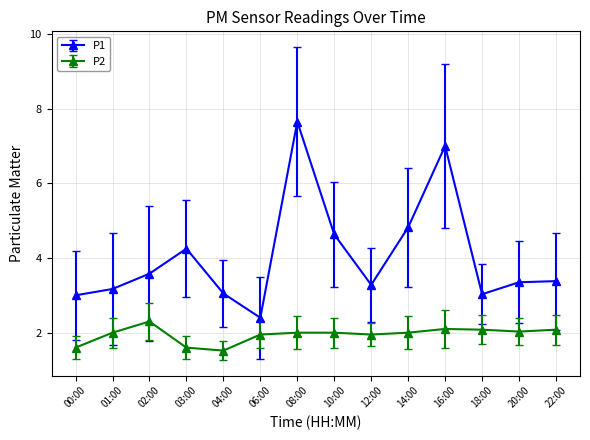

True or false: P1 and P2 intersect in this chart.

False